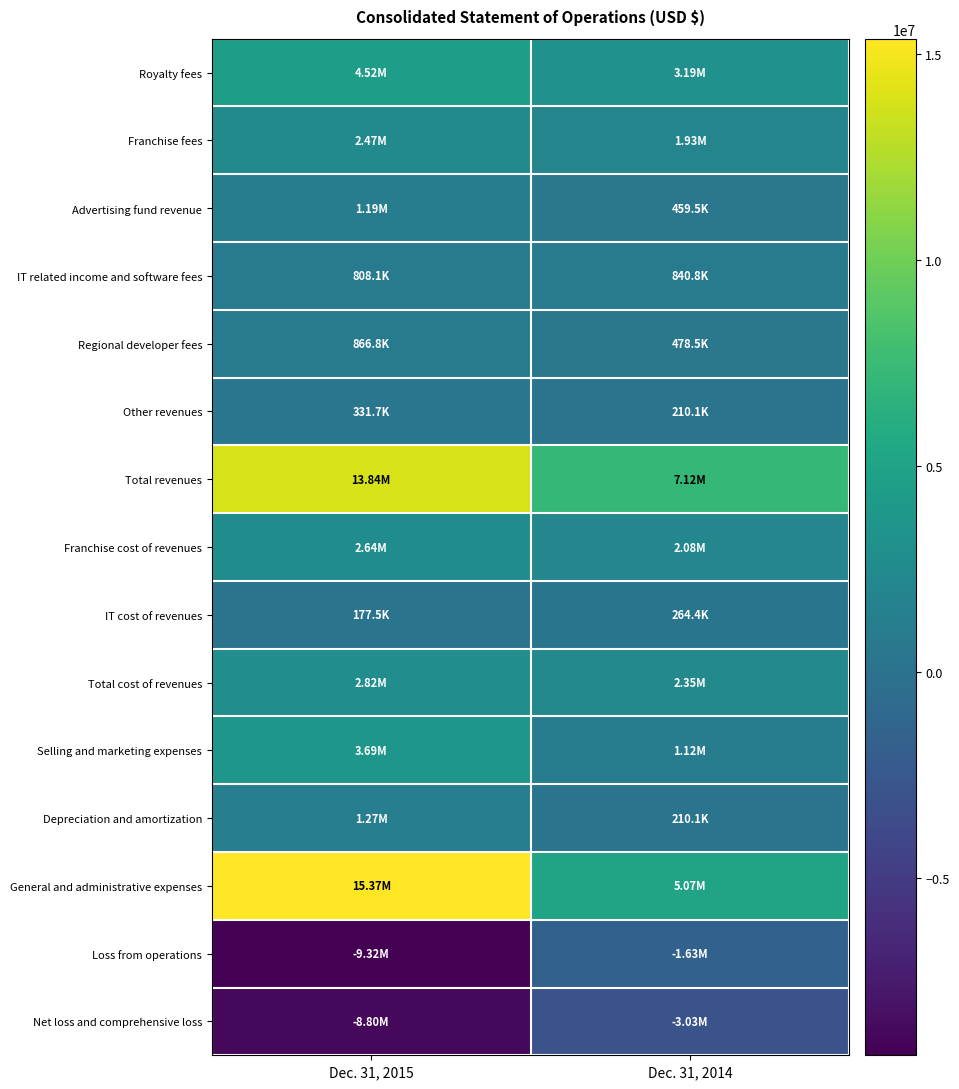

At which category is the sum across all series the highest?

Dec. 31, 2015